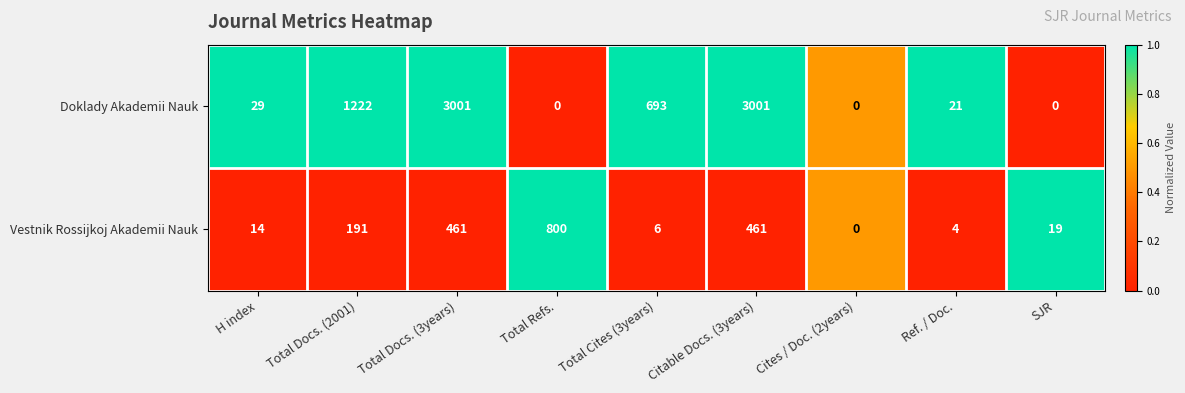

What is the greatest value displayed?

3001